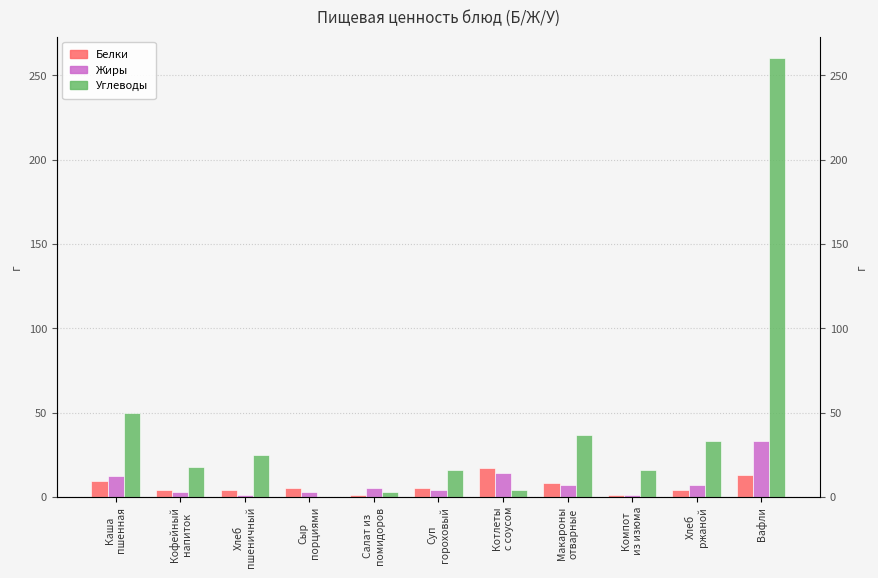

What is the label of the 4th bar from the right?

Макароны
отварные